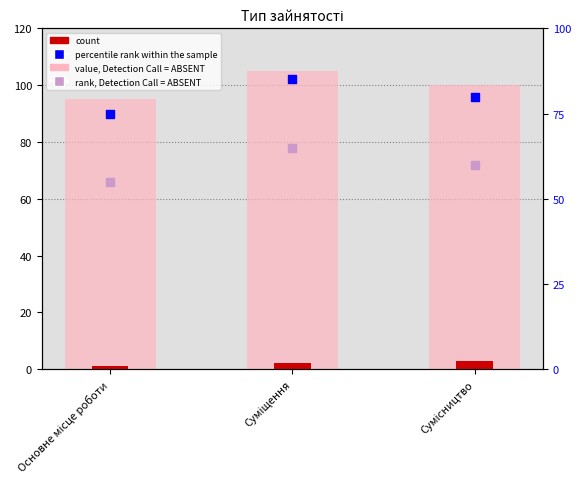

Which series has the largest total across all categories?

value, Detection Call = ABSENT